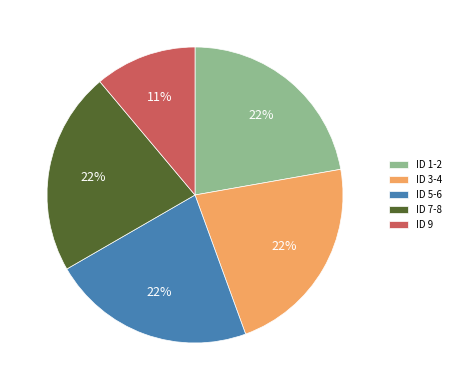

To the nearest percent, what is the average slice percentage?

20%